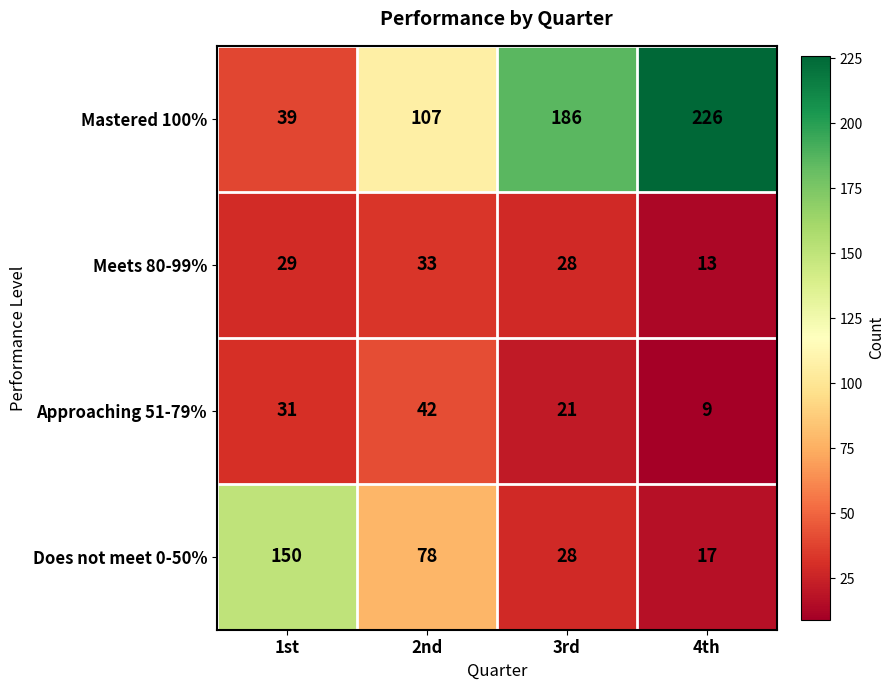

Reading left to right, list all the values displayed in this chart.

Mastered 100%: 39	107	186	226
Meets 80-99%: 29	33	28	13
Approaching 51-79%: 31	42	21	9
Does not meet 0-50%: 150	78	28	17